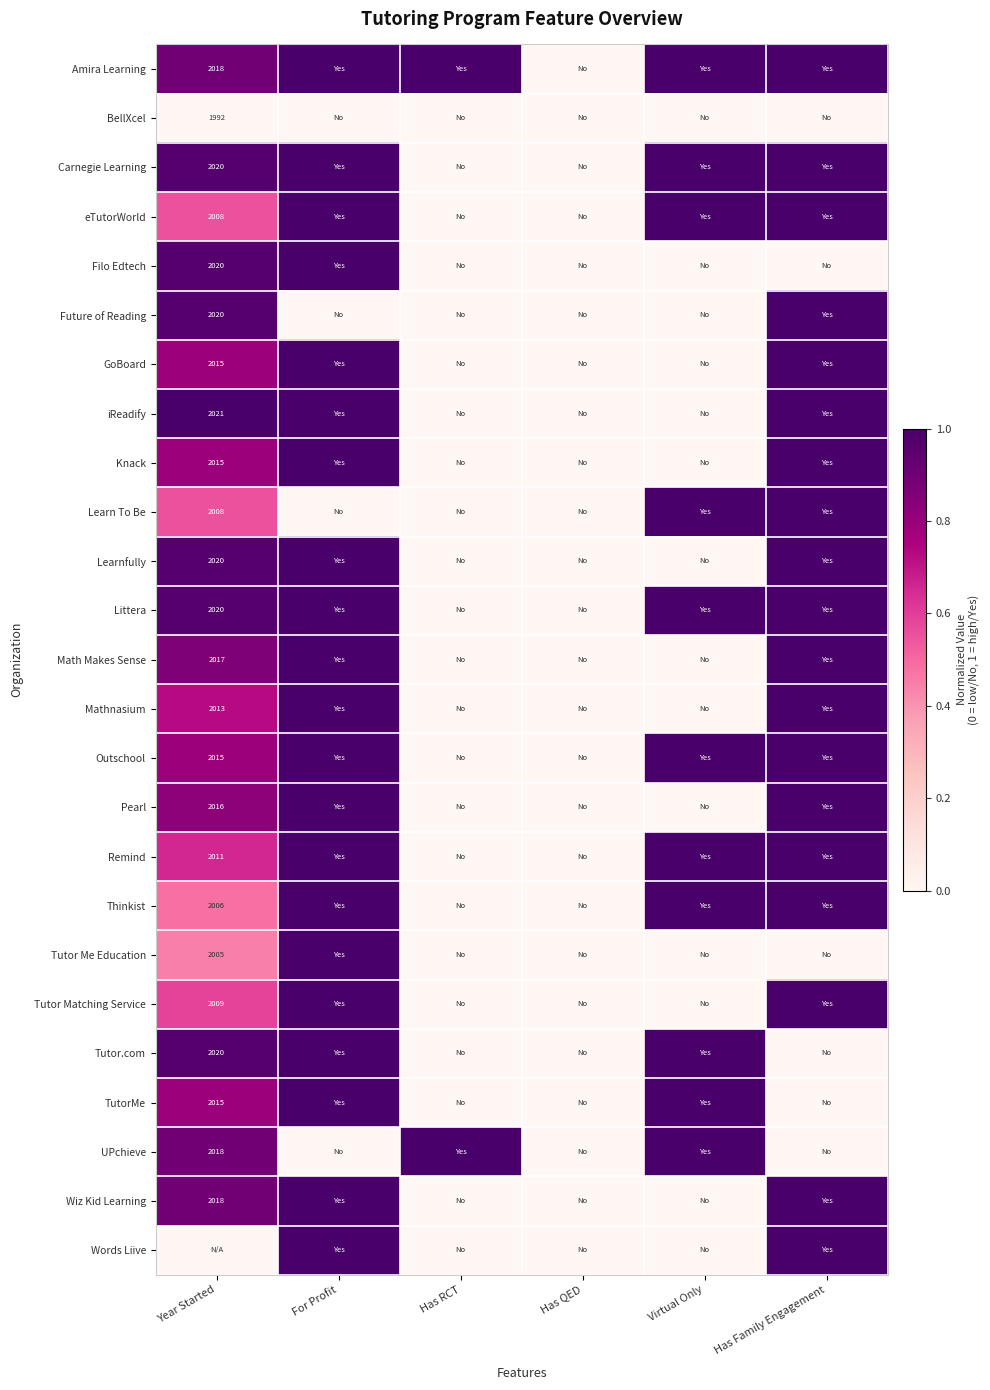

True or false: UPchieve has a value of 2018 at Year Started.

True